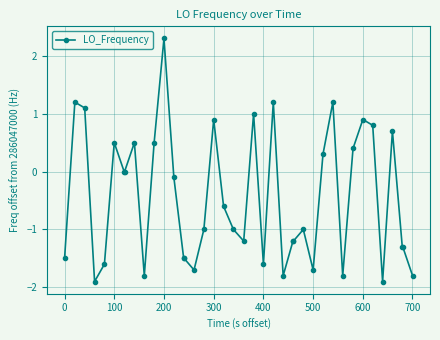

What is the difference between the second highest and second lowest values?

3.1